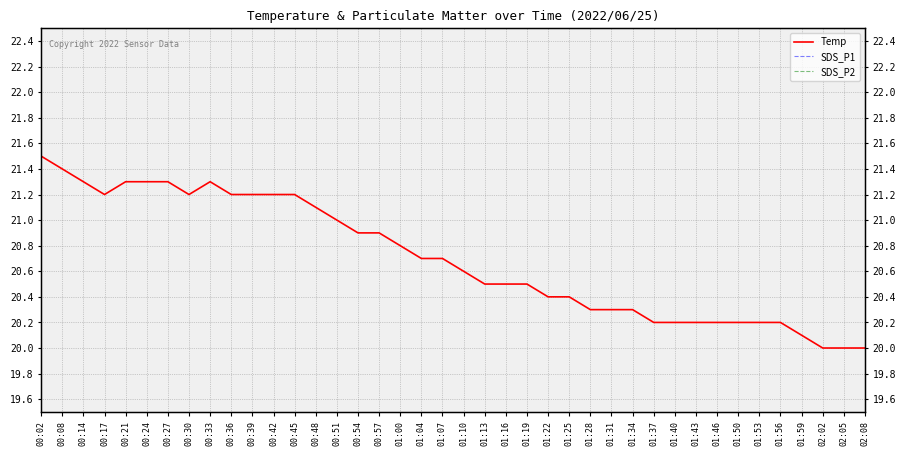

True or false: SDS_P2 and SDS_P1 intersect in this chart.

False